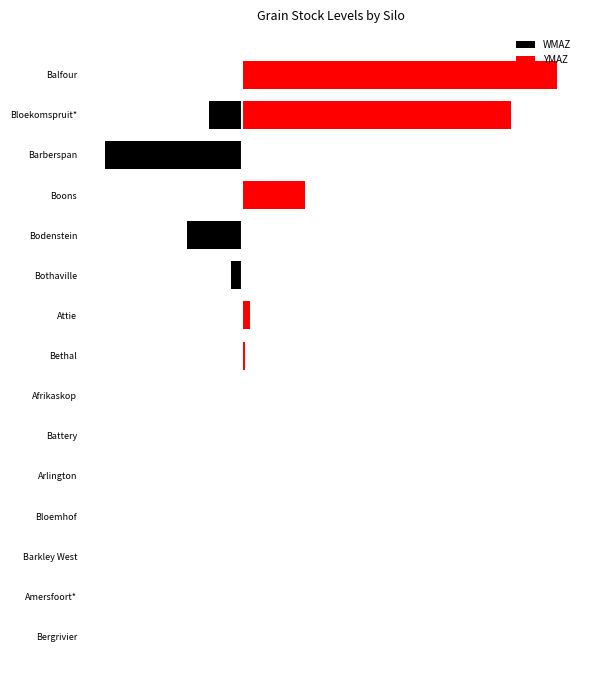

Is it true that WMAZ equals -3245 at Barkley West?

False